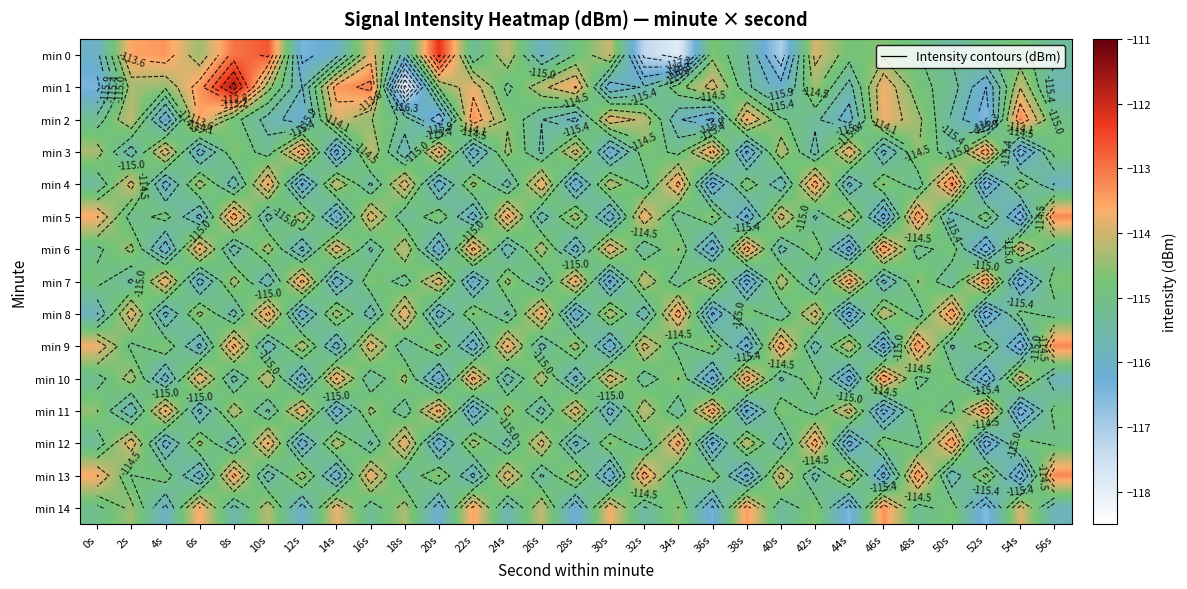

What is the smallest value displayed?

-118.2